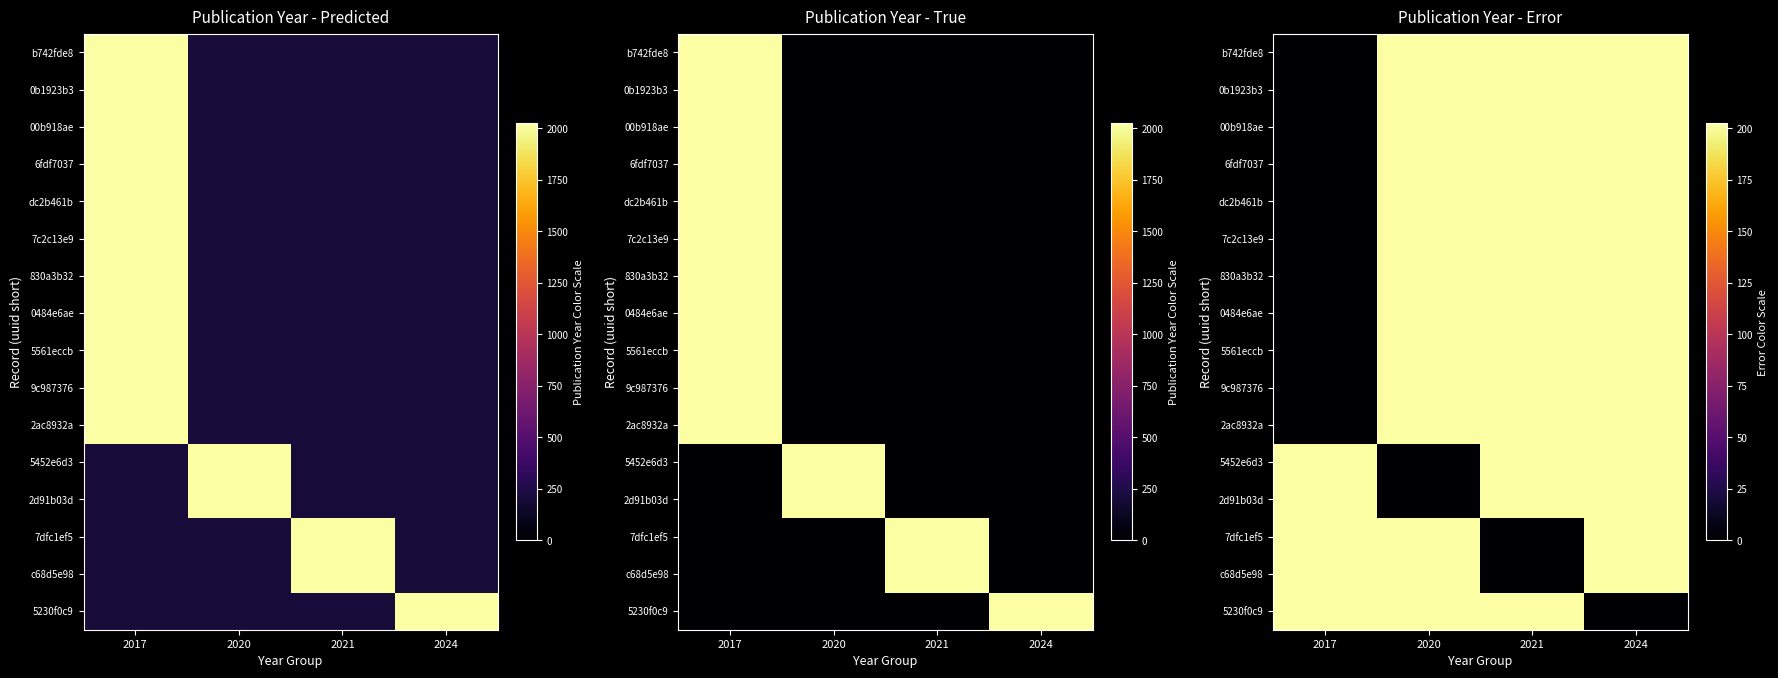

At how many categories does at least one series exceed 125?

4